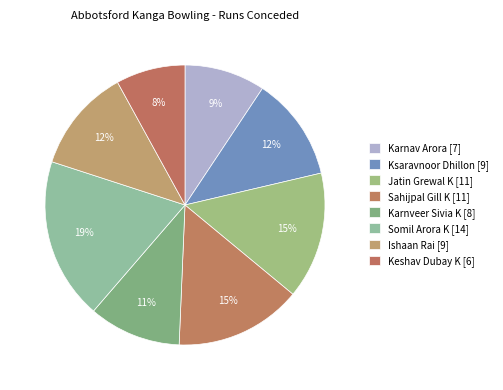

Is the sum of Keshav Dubay K and Ksaravnoor Dhillon greater than half?

No